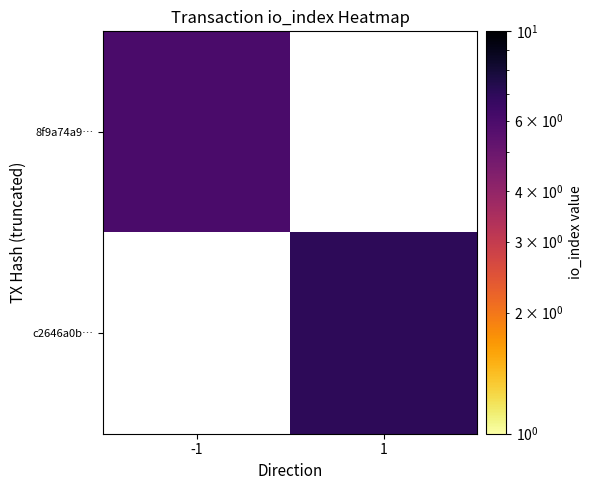

List the series in order of their peak value, highest first.

8f9a74a9…, c2646a0b…